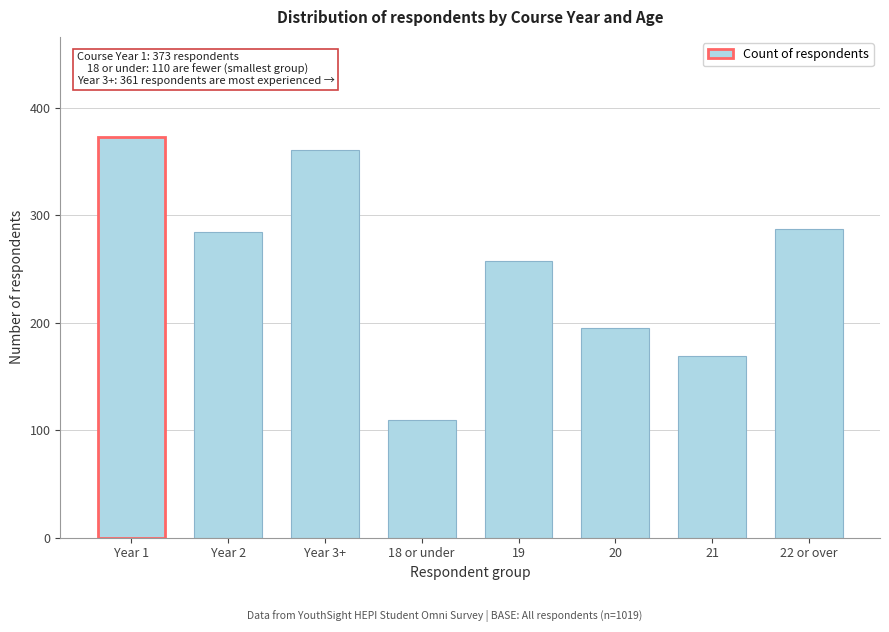

Reading left to right, transcribe all the data shown in this chart.

Year 1=373	Year 2=285	Year 3+=361	18 or under=110	19=258	20=195	21=169	22 or over=287